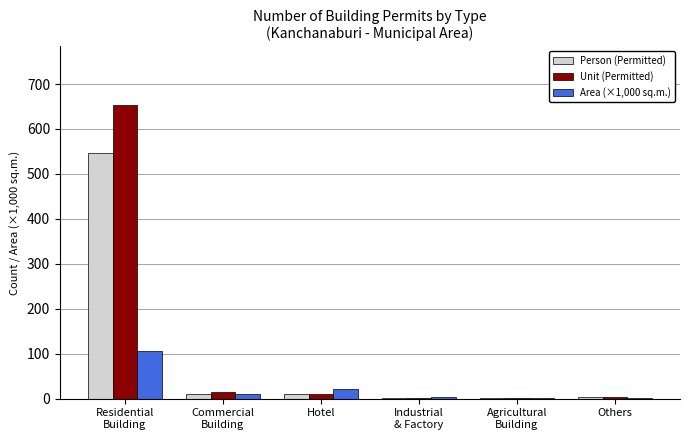

At which category is the sum across all series the highest?

Residential
Building